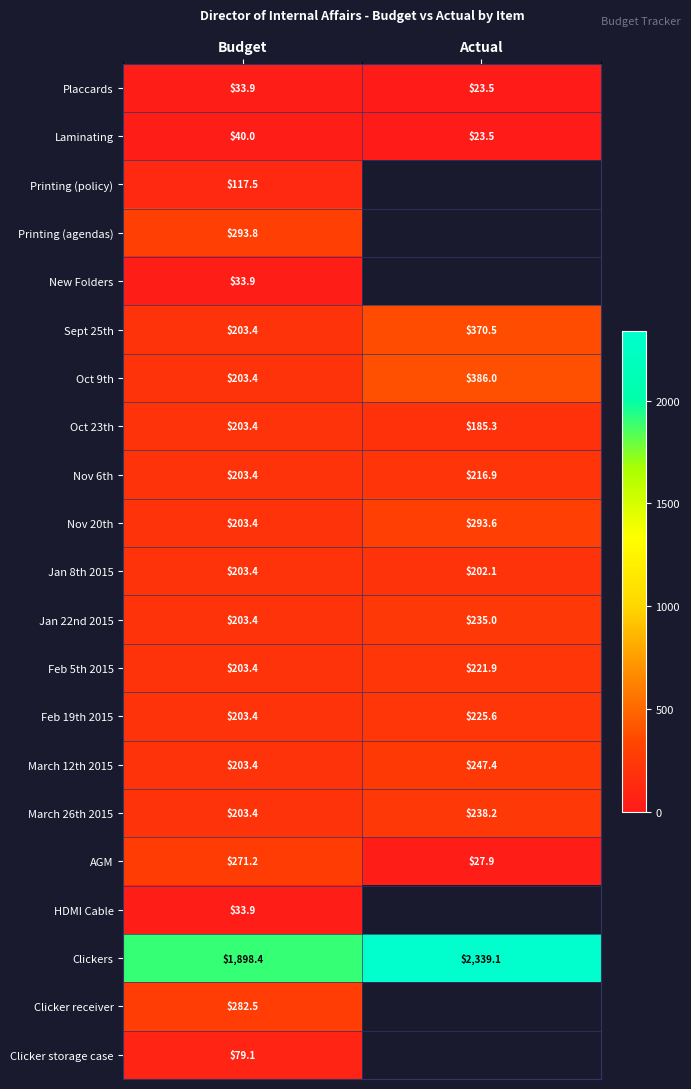

List the labels in order of Oct 23th value, smallest first.

Actual, Budget